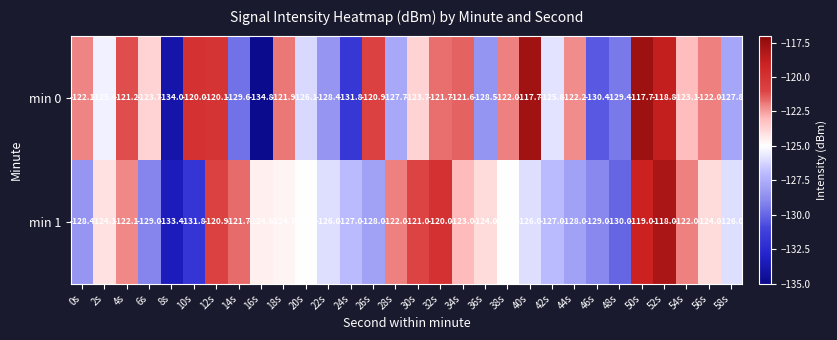

What is the smallest value displayed?

-134.8